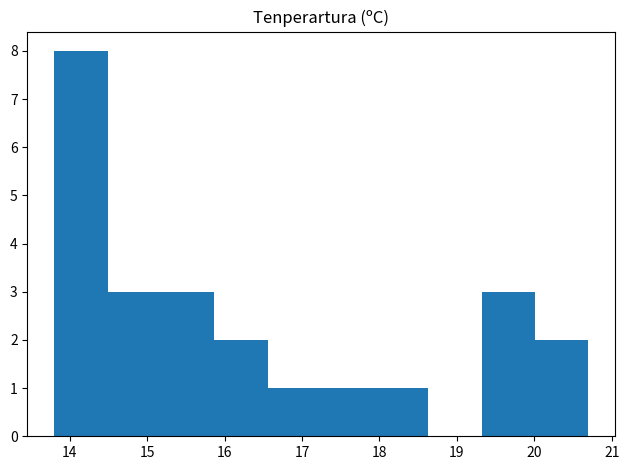

Reading left to right, list every bar in this chart as the range it spans on the x-axis followed by its height. Neither the bar edges nor the heights are printed on the chart, so give them approximately, as read against the axes.

13.80 to 14.49: 8
14.49 to 15.18: 3
15.18 to 15.87: 3
15.87 to 16.56: 2
16.56 to 17.25: 1
17.25 to 17.94: 1
17.94 to 18.63: 1
18.63 to 19.32: 0
19.32 to 20.01: 3
20.01 to 20.70: 2